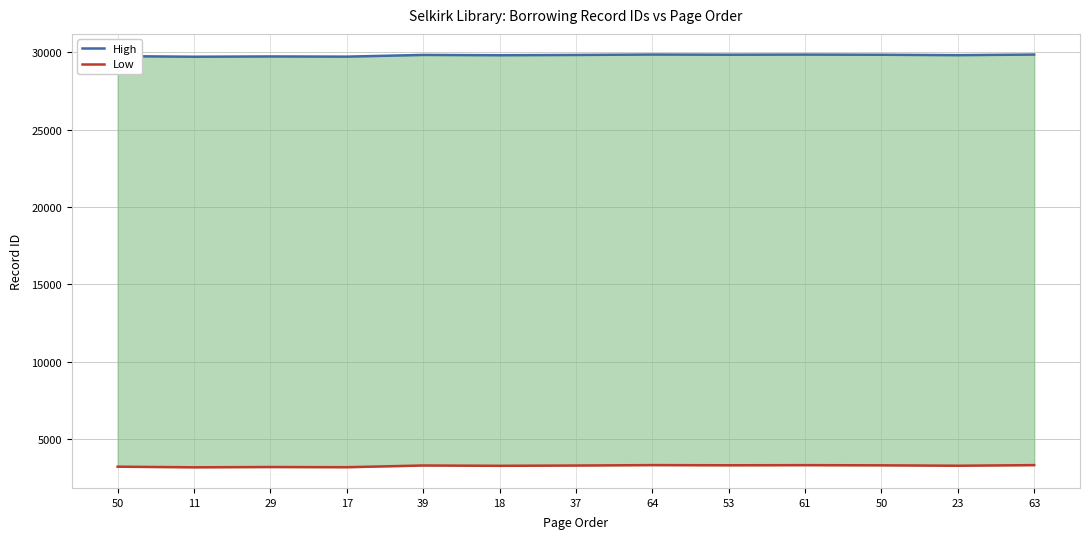

What is the label of the 12th point from the right?

11